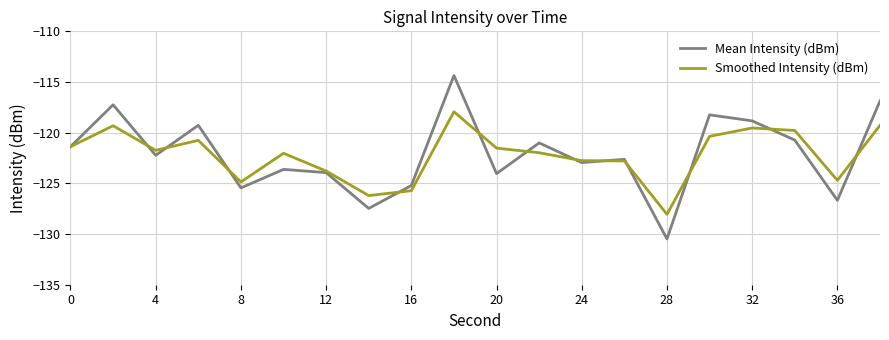

What is the greatest value displayed?

-114.4